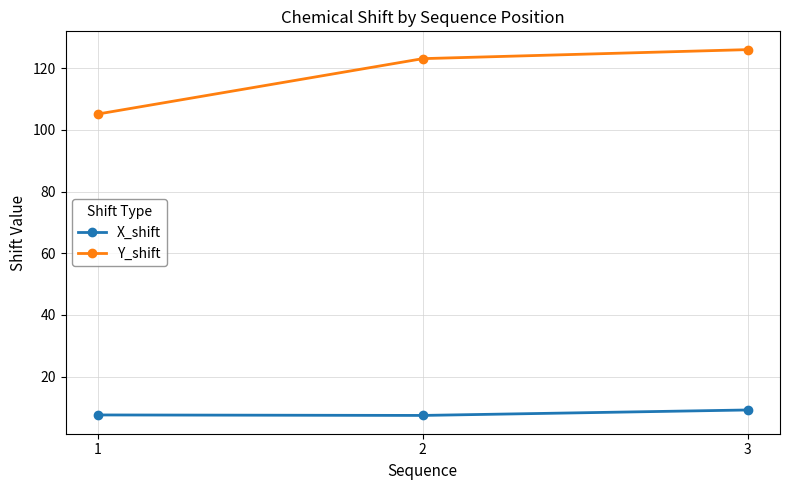

Rank the series at 1 from highest to lowest value.

Y_shift, X_shift